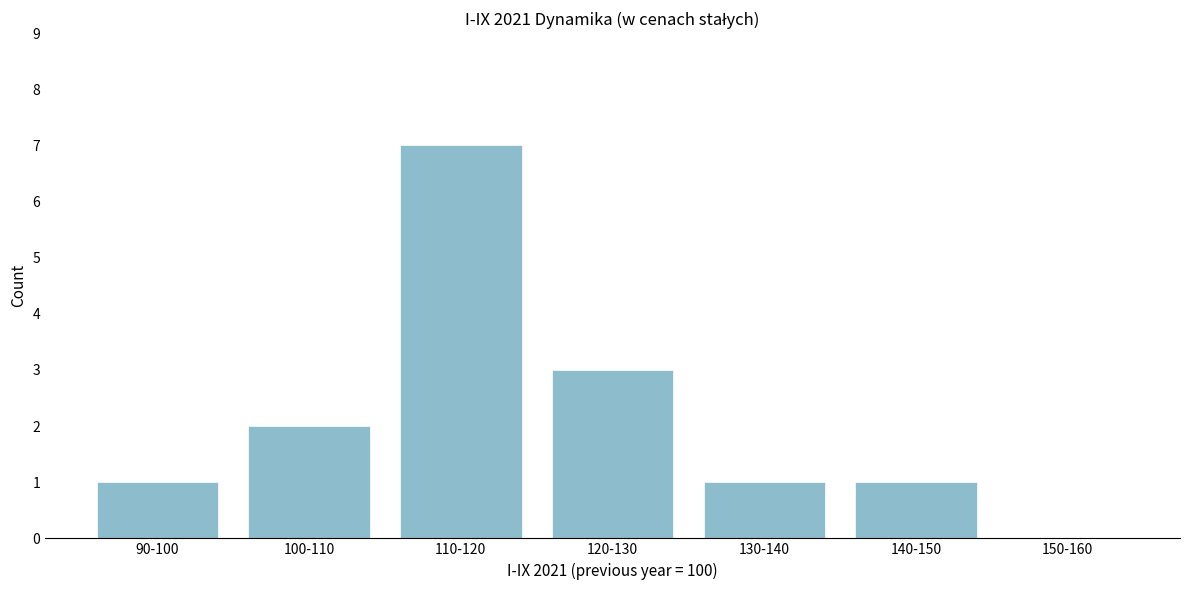

Reading right to left, list all the values displayed in this chart.

150-160=0	140-150=1	130-140=1	120-130=3	110-120=7	100-110=2	90-100=1